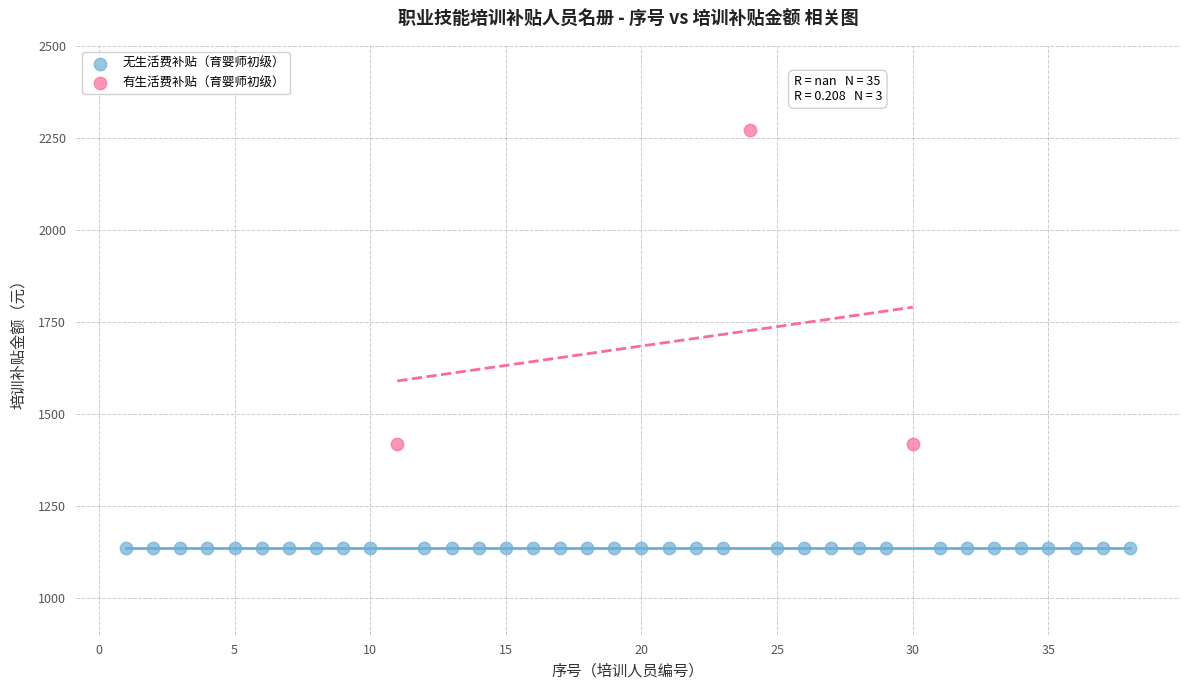

Which series contains the highest Y value?

有生活费补贴（育婴师初级）